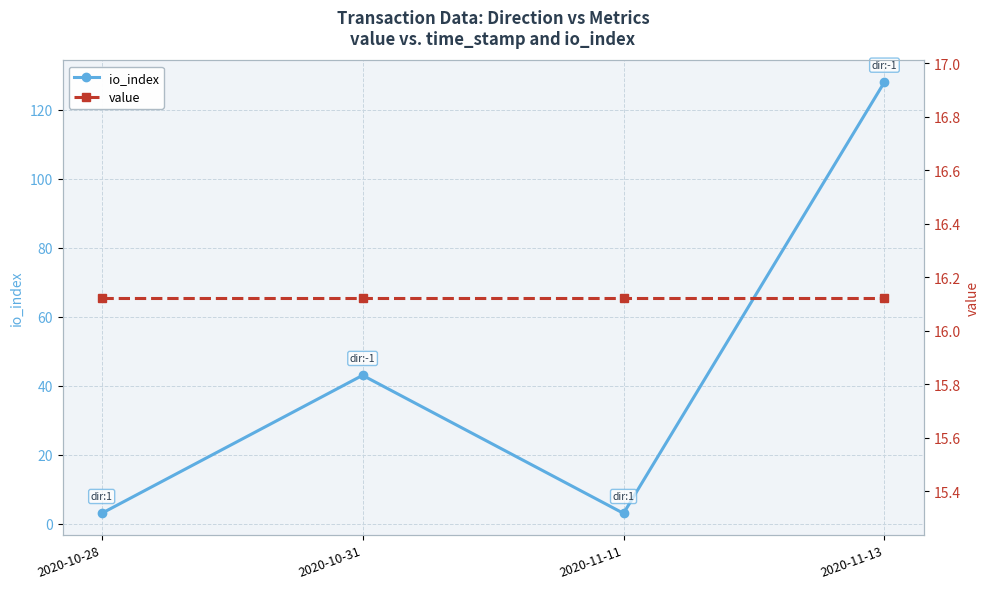

What is the spread (max minus min) of values at 2020-11-13?

111.9